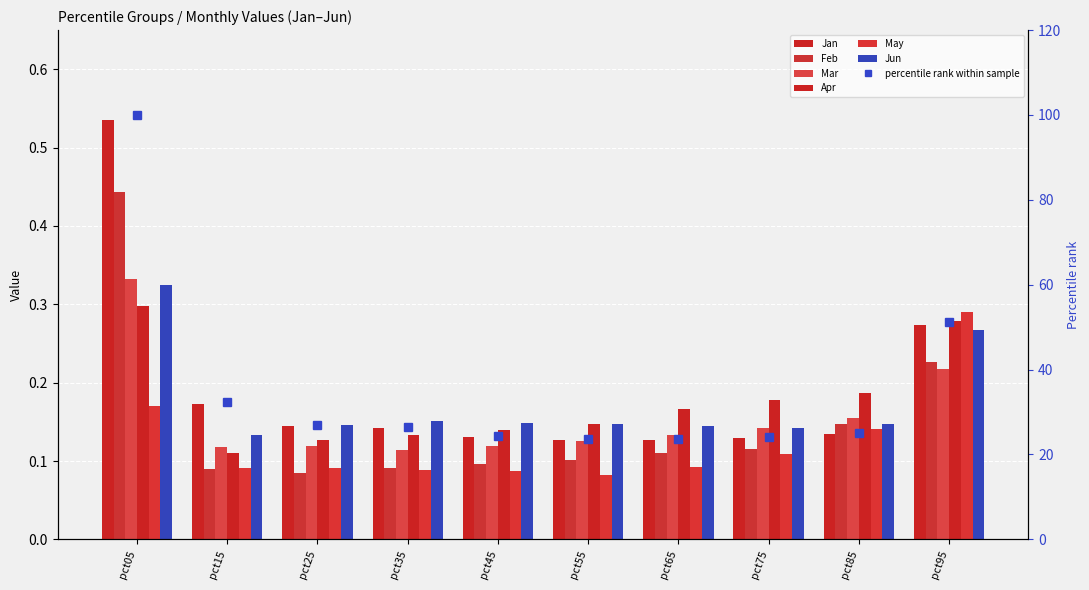

Reading left to right, transcribe all the data shown in this chart.

Jan: pct05=0.5	pct15=0.2	pct25=0.1	pct35=0.1	pct45=0.1	pct55=0.1	pct65=0.1	pct75=0.1	pct85=0.1	pct95=0.3
Feb: pct05=0.4	pct15=0.1	pct25=0.1	pct35=0.1	pct45=0.1	pct55=0.1	pct65=0.1	pct75=0.1	pct85=0.1	pct95=0.2
Mar: pct05=0.3	pct15=0.1	pct25=0.1	pct35=0.1	pct45=0.1	pct55=0.1	pct65=0.1	pct75=0.1	pct85=0.2	pct95=0.2
Apr: pct05=0.3	pct15=0.1	pct25=0.1	pct35=0.1	pct45=0.1	pct55=0.1	pct65=0.2	pct75=0.2	pct85=0.2	pct95=0.3
May: pct05=0.2	pct15=0.1	pct25=0.1	pct35=0.1	pct45=0.1	pct55=0.1	pct65=0.1	pct75=0.1	pct85=0.1	pct95=0.3
Jun: pct05=0.3	pct15=0.1	pct25=0.1	pct35=0.2	pct45=0.1	pct55=0.1	pct65=0.1	pct75=0.1	pct85=0.1	pct95=0.3